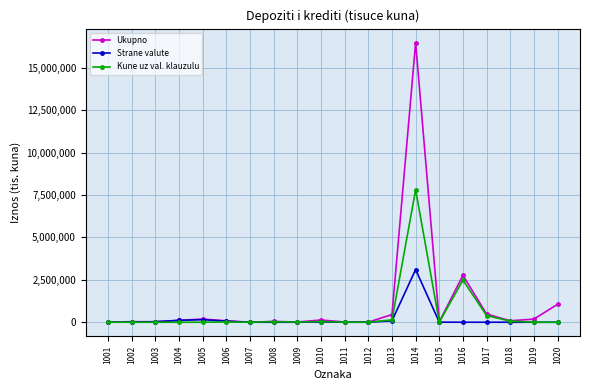

What is the difference between the highest and lowest values at 1004?

111747